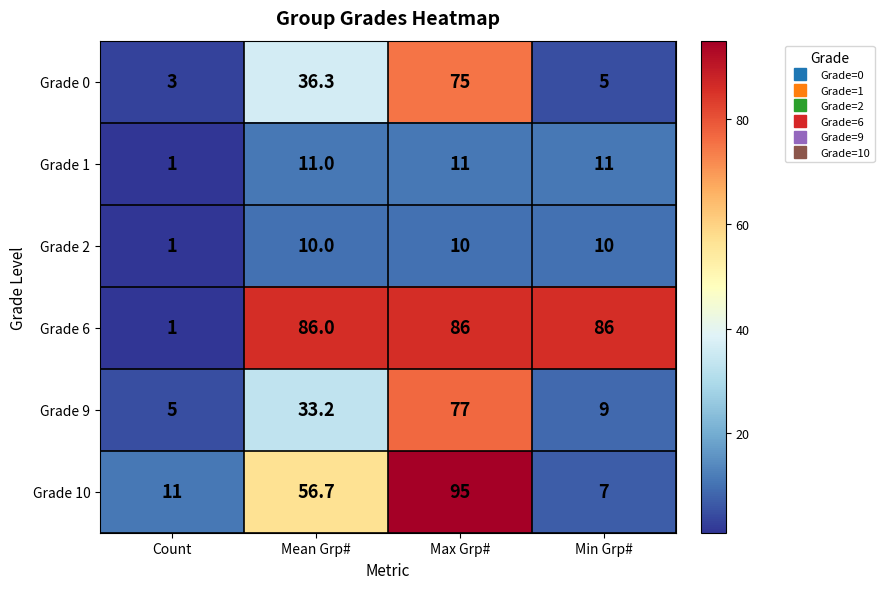

Which series changed the most between Max Grp# and Min Grp#?

Grade 10